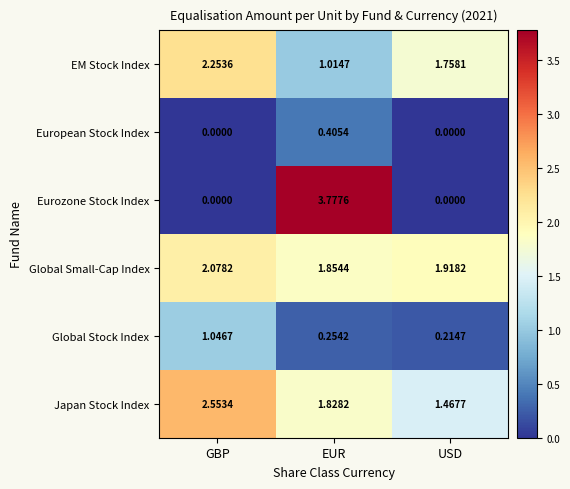

Rank the categories by EM Stock Index value from lowest to highest.

EUR, USD, GBP